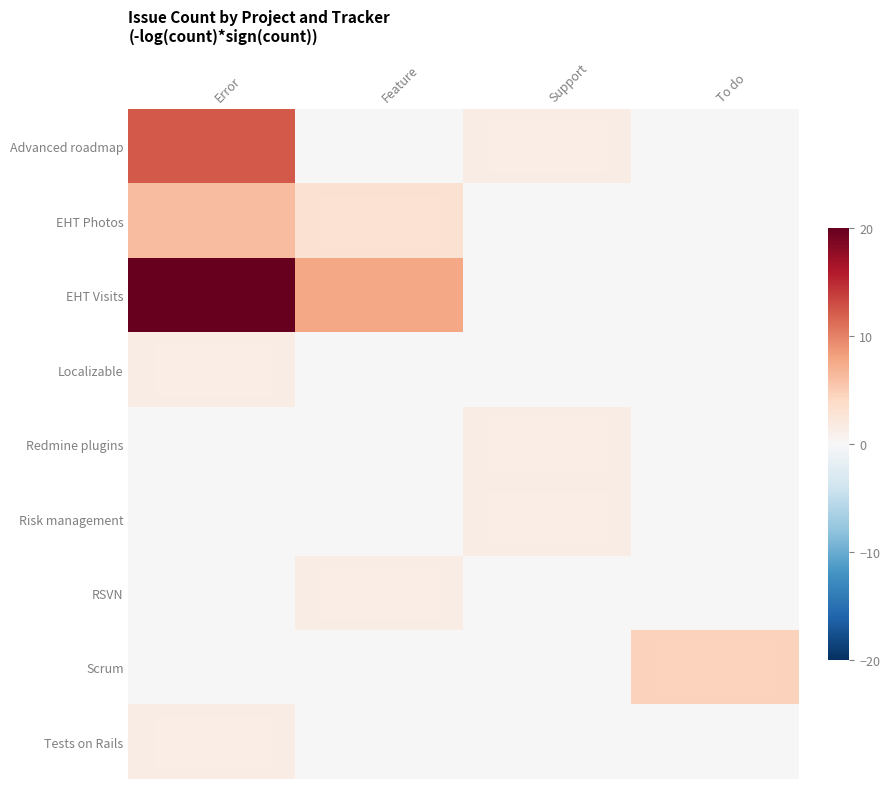

Reading left to right, transcribe all the data shown in this chart.

Advanced roadmap: Error=12.3	Feature=0.0	Support=1.5	To do=0.0
EHT Photos: Error=6.2	Feature=3.1	Support=0.0	To do=0.0
EHT Visits: Error=20.0	Feature=7.7	Support=0.0	To do=0.0
Localizable: Error=1.5	Feature=0.0	Support=0.0	To do=0.0
Redmine plugins: Error=0.0	Feature=0.0	Support=1.5	To do=0.0
Risk management: Error=0.0	Feature=0.0	Support=1.5	To do=0.0
RSVN: Error=0.0	Feature=1.5	Support=0.0	To do=0.0
Scrum: Error=0.0	Feature=0.0	Support=0.0	To do=4.6
Tests on Rails: Error=1.5	Feature=0.0	Support=0.0	To do=0.0